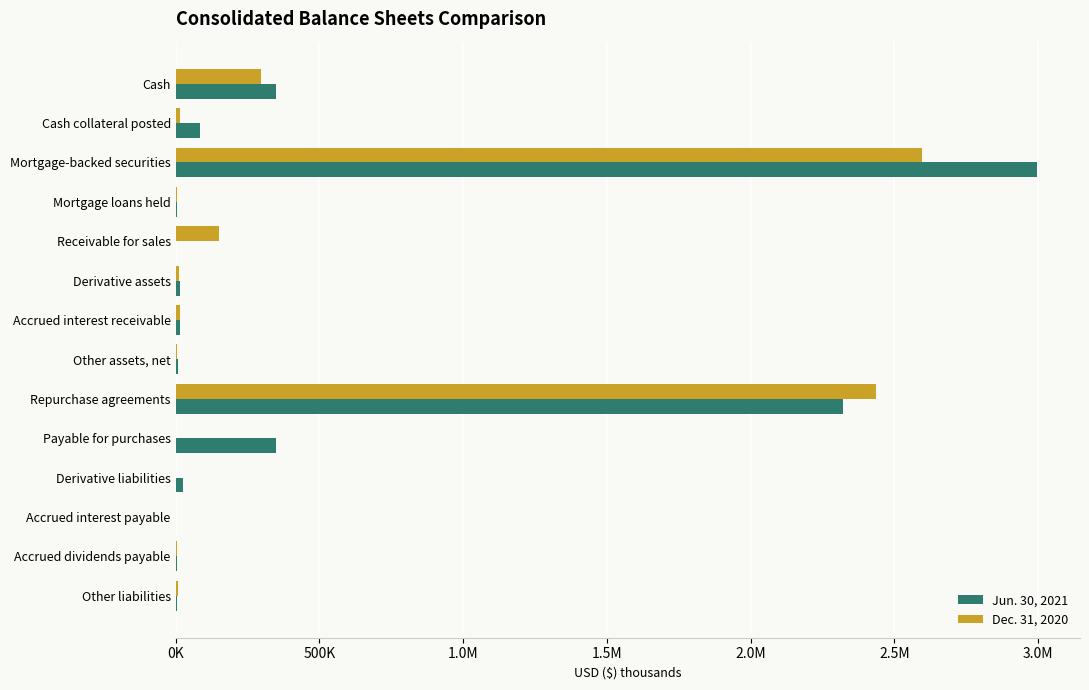

Rank the series by their average value, from lowest to highest.

Dec. 31, 2020, Jun. 30, 2021